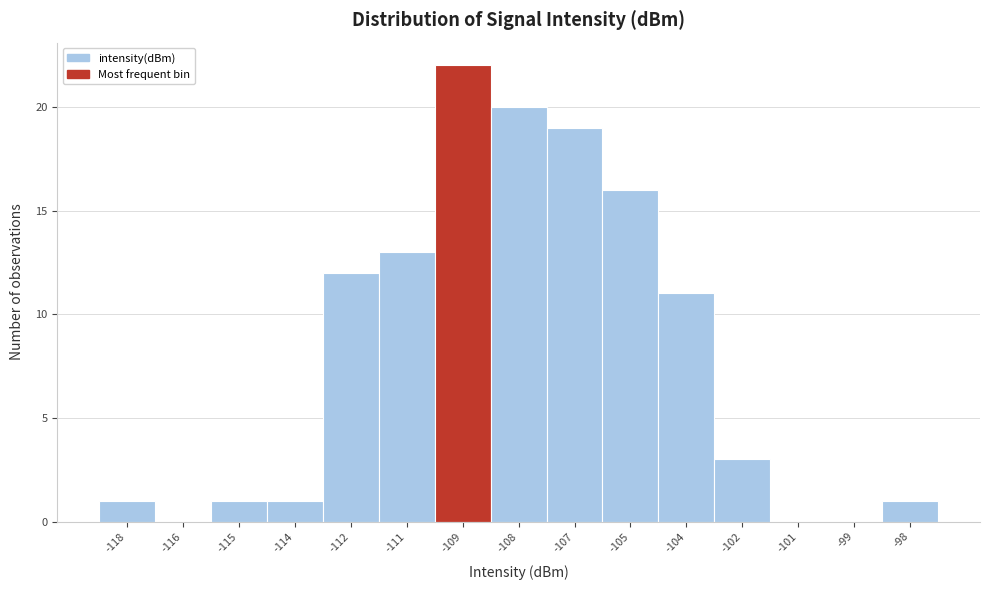

Reading right to left, extract all data points from this chart.

-98=1	-99=0	-101=0	-102=3	-104=11	-105=16	-107=19	-108=20	-109=22	-111=13	-112=12	-114=1	-115=1	-116=0	-118=1